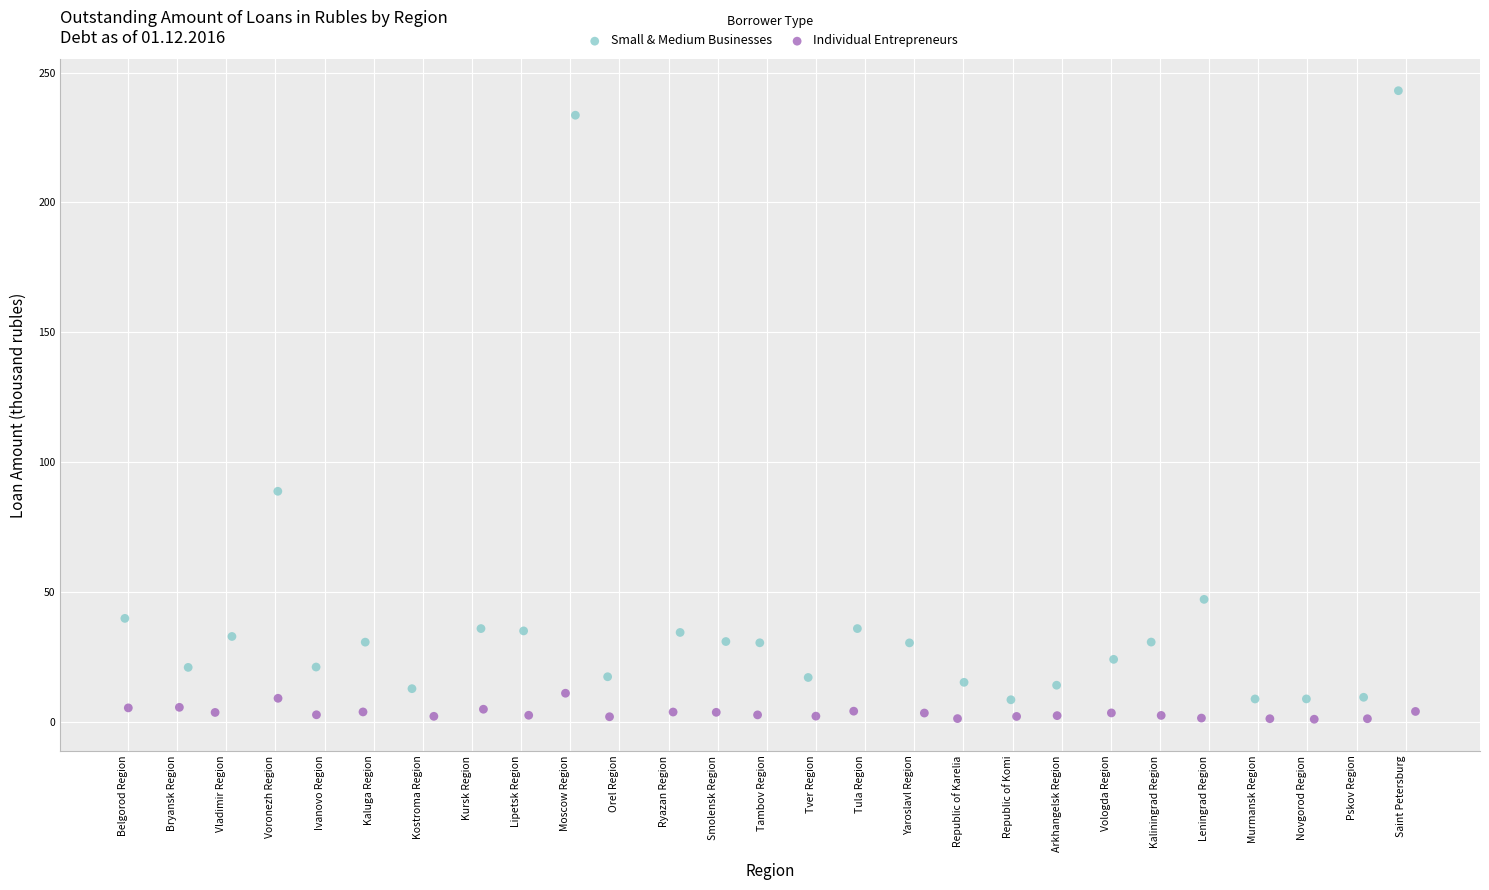

Which series contains the highest Y value?

Small & Medium Businesses